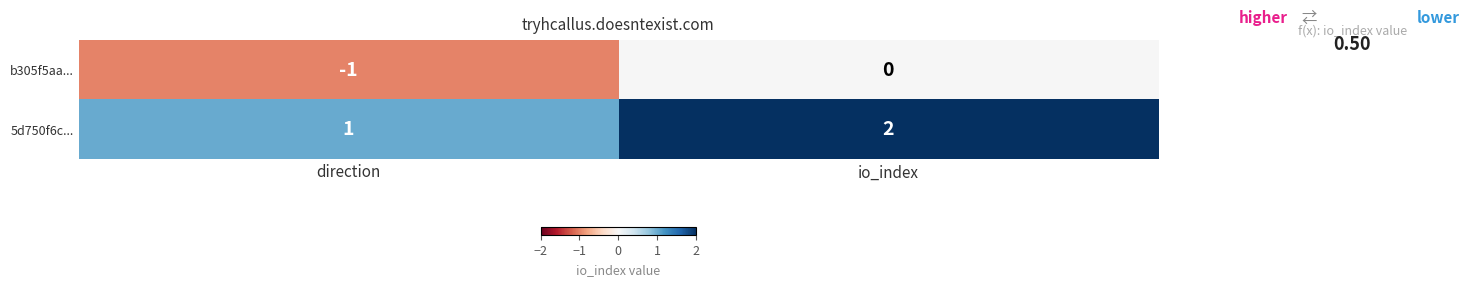

Reading left to right, what are all the values shown in this chart?

b305f5aa...: direction=-1	io_index=0
5d750f6c...: direction=1	io_index=2